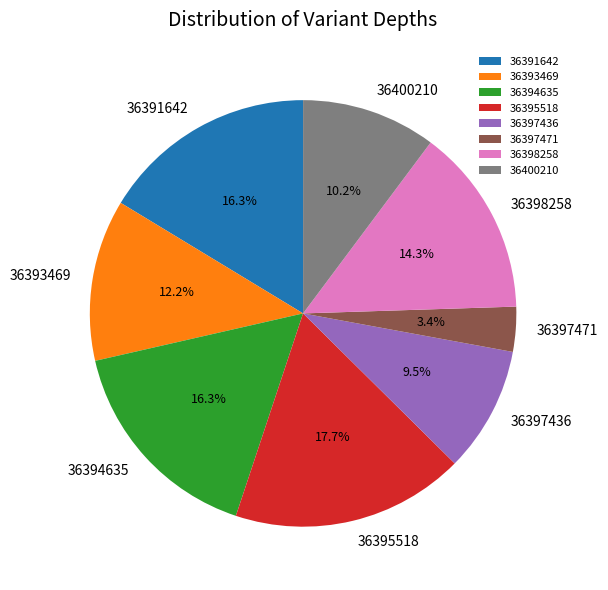

To the nearest percent, what is the average slice percentage?

12%